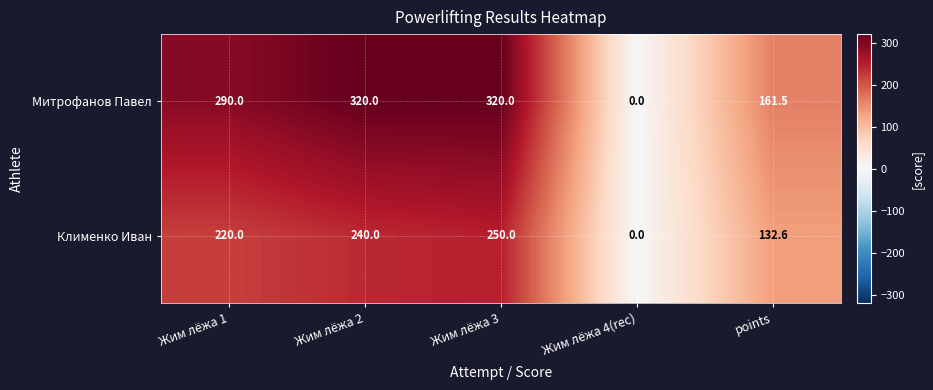

Where is Митрофанов Павел nearest to the value 160?

points